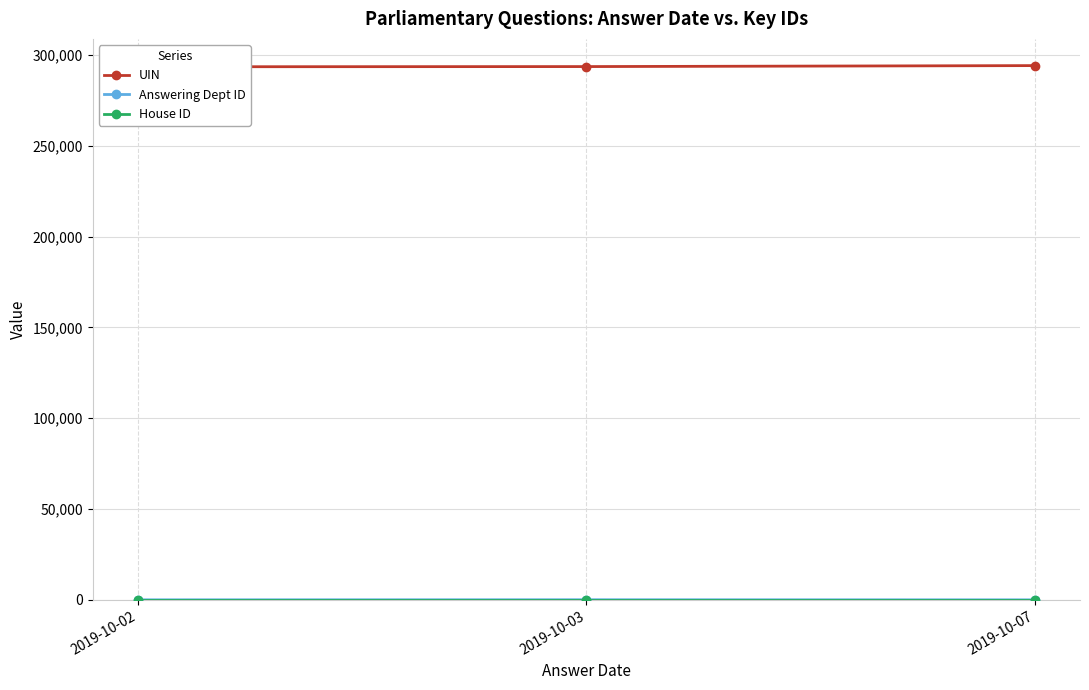

What is the sum of all House ID values?

3